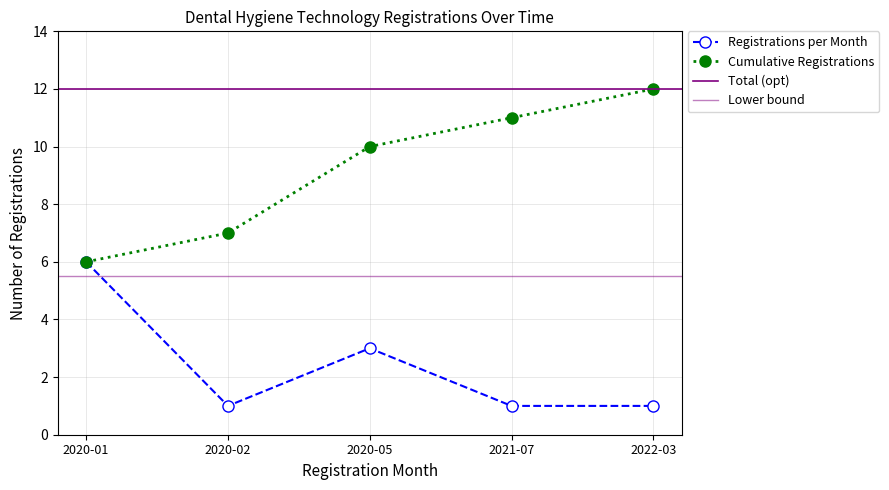

Reading right to left, extract all data points from this chart.

Registrations per Month: 2022-03=1	2021-07=1	2020-05=3	2020-02=1	2020-01=6
Cumulative Registrations: 2022-03=12	2021-07=11	2020-05=10	2020-02=7	2020-01=6